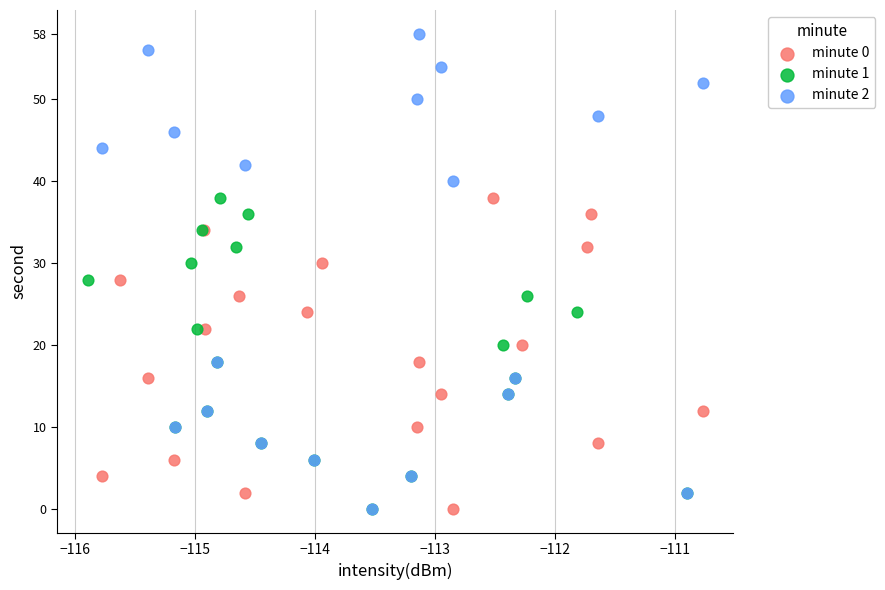

Which series has the widest spread of Y values?

minute 2